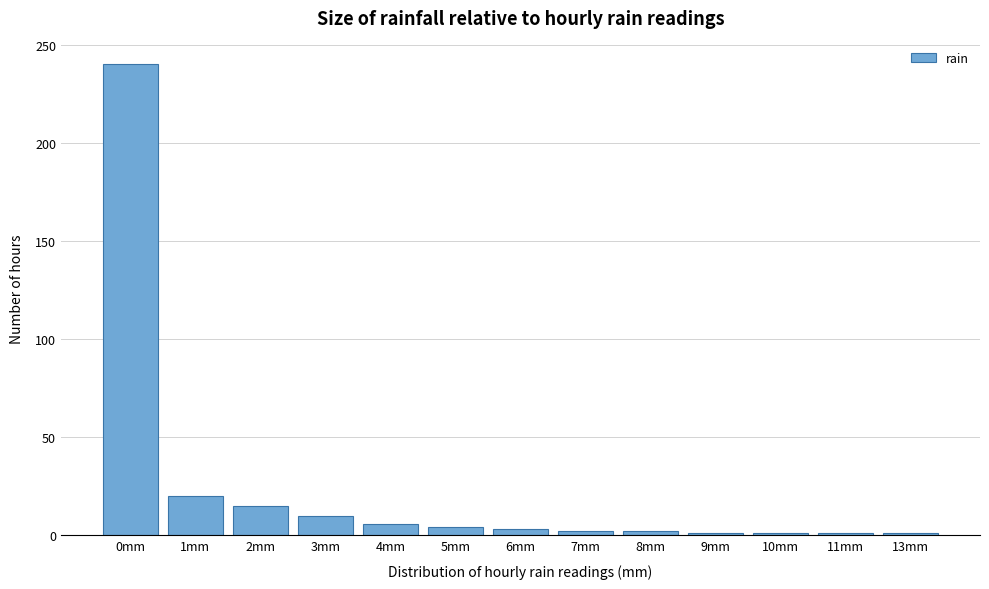

What is the change in value from 0mm to 4mm?

-234